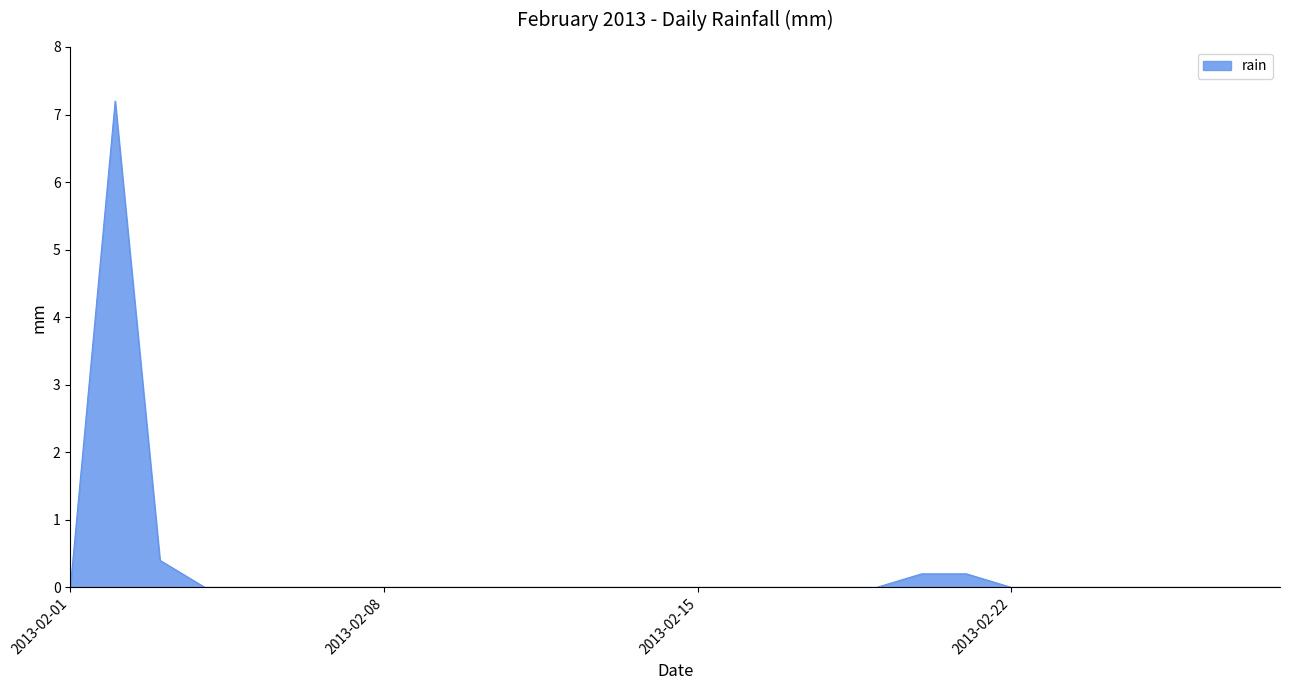

What is the difference between the maximum and minimum values?

7.2